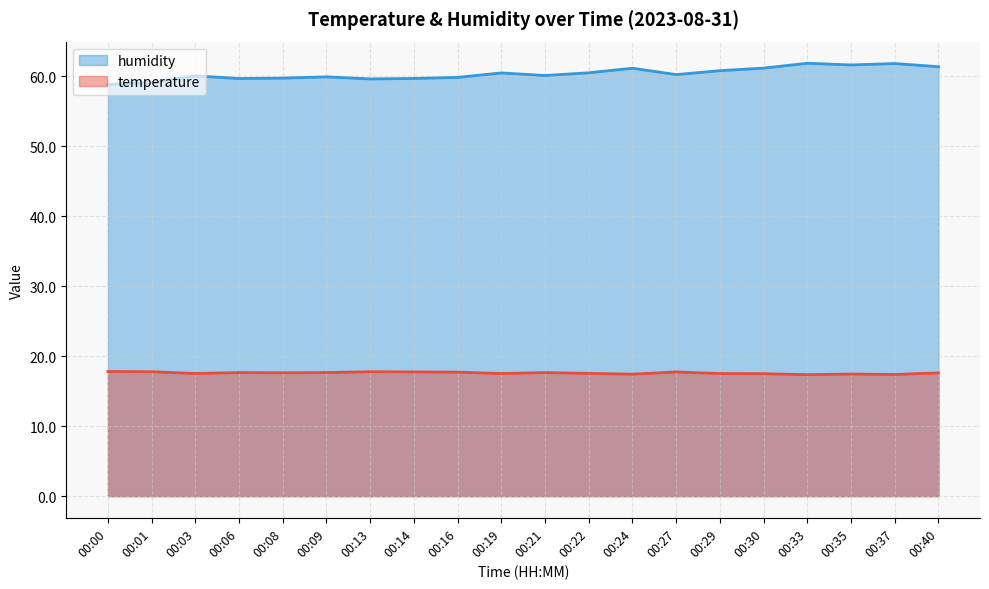

How many interior local peaks does the humidity series have?

6